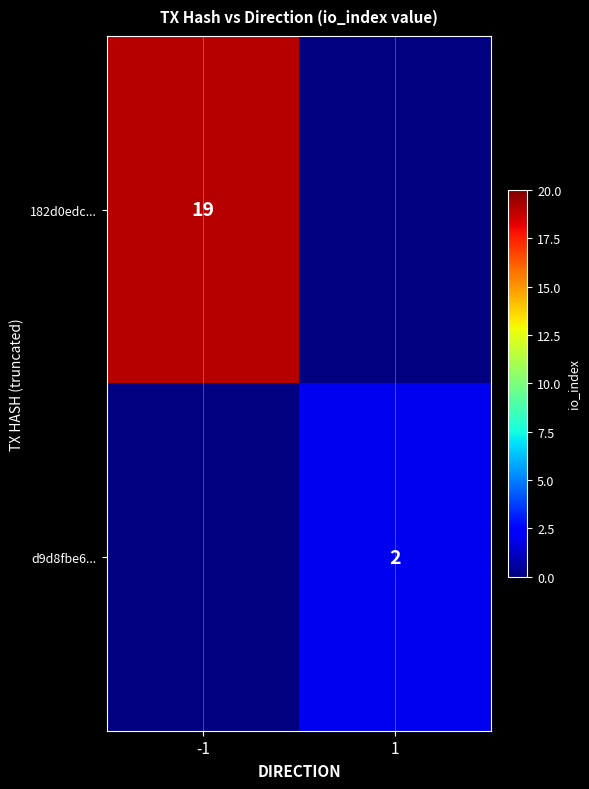

The 182d0edc... series shows 10 at -1. True or false?

False